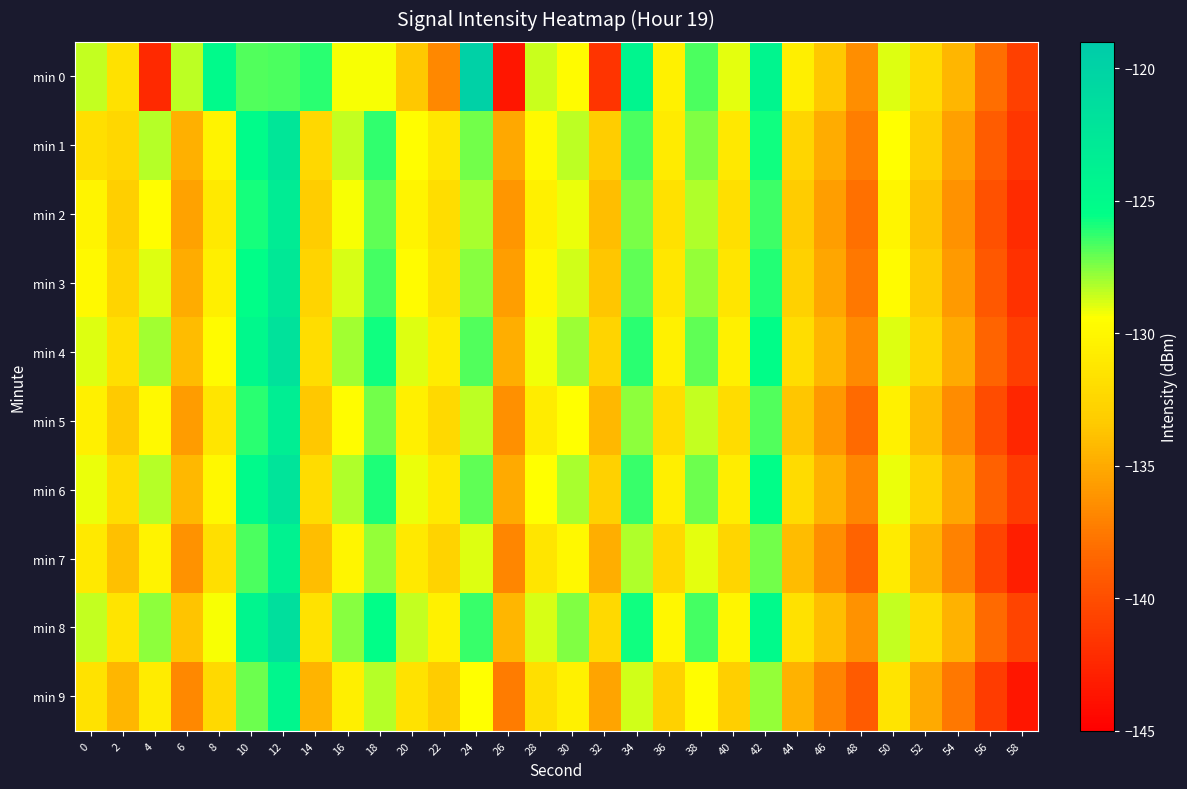

Rank the series at 40 from highest to lowest value.

min 0, min 8, min 4, min 6, min 1, min 3, min 2, min 5, min 7, min 9